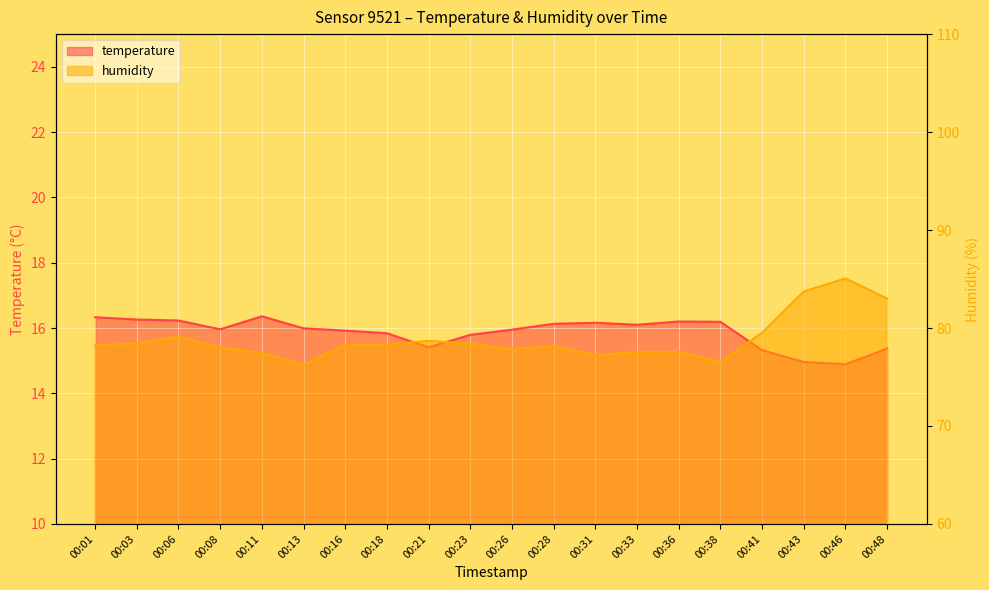

Between 00:03 and 00:21, which is larger?

00:03